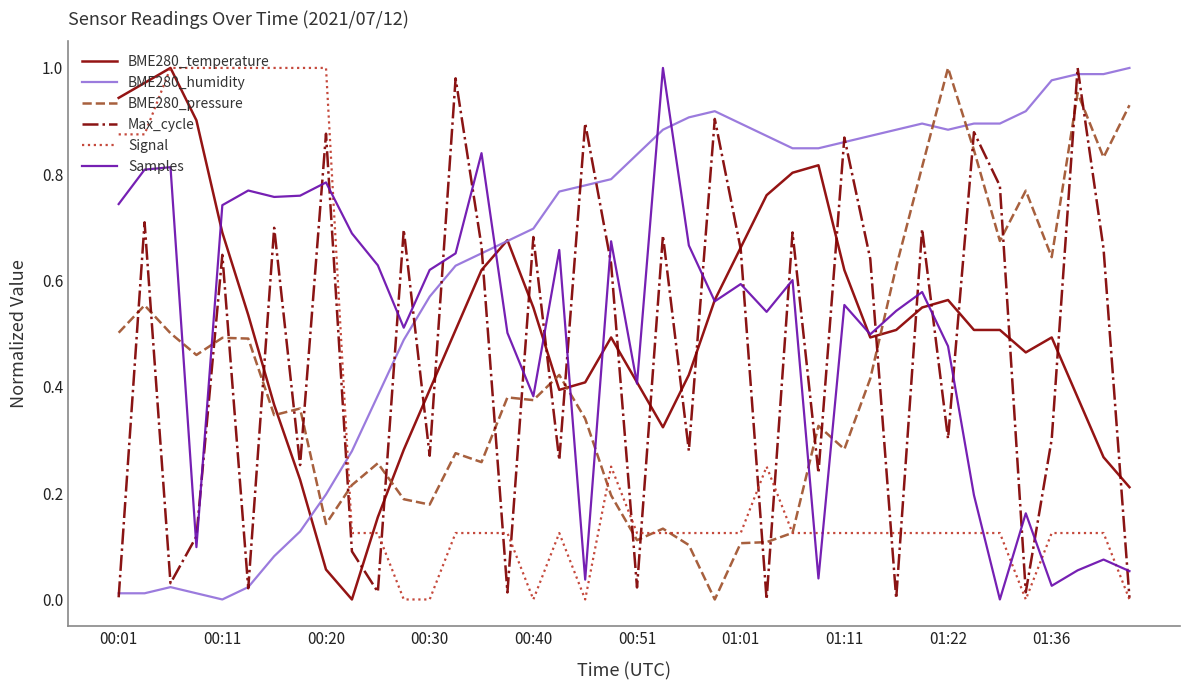

Which series has the largest total across all categories?

BME280_humidity